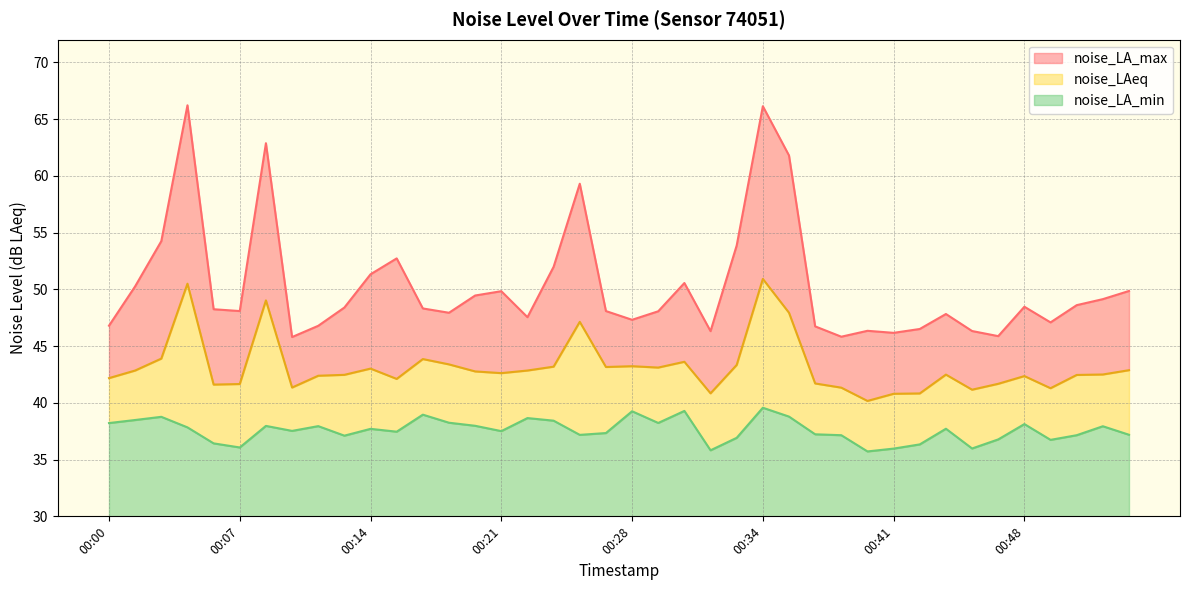

Reading left to right, extract all data points from this chart.

noise_LA_max: 46.8	50.3	54.2	66.2	48.2	48.1	62.9	45.8	46.8	48.4	51.3	52.7	48.3	47.9	49.5	49.8	47.5	52.0	59.3	48.1	47.3	48.1	50.6	46.3	53.9	66.1	61.8	46.7	45.8	46.4	46.2	46.5	47.8	46.3	45.9	48.5	47.1	48.6	49.1	49.9
noise_LAeq: 42.2	42.9	43.9	50.5	41.6	41.7	49.0	41.4	42.4	42.5	43.0	42.1	43.9	43.4	42.8	42.6	42.9	43.2	47.1	43.2	43.2	43.1	43.6	40.8	43.3	50.9	47.9	41.7	41.3	40.2	40.8	40.8	42.5	41.2	41.7	42.4	41.3	42.5	42.5	42.9
noise_LA_min: 38.2	38.5	38.8	37.8	36.4	36.1	38.0	37.5	38.0	37.1	37.7	37.5	39.0	38.2	38.0	37.5	38.7	38.4	37.2	37.3	39.3	38.2	39.3	35.8	36.9	39.6	38.8	37.2	37.1	35.7	36.0	36.3	37.7	36.0	36.8	38.1	36.7	37.1	37.9	37.2